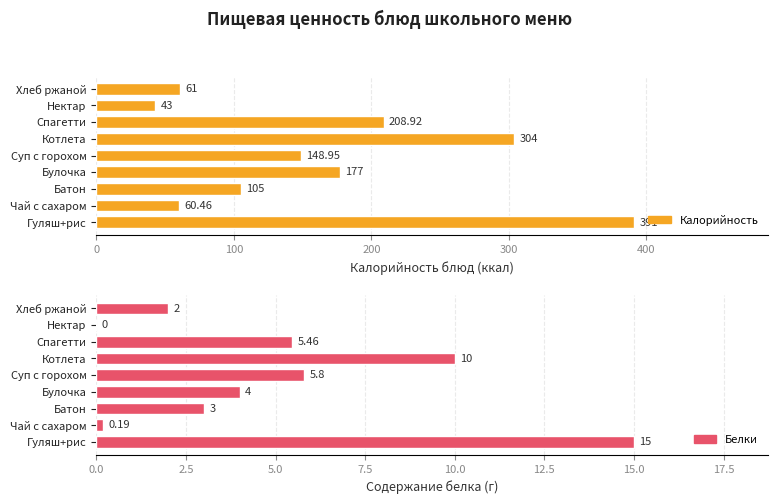

Rank the series by their maximum value, from highest to lowest.

Калорийность, Белки